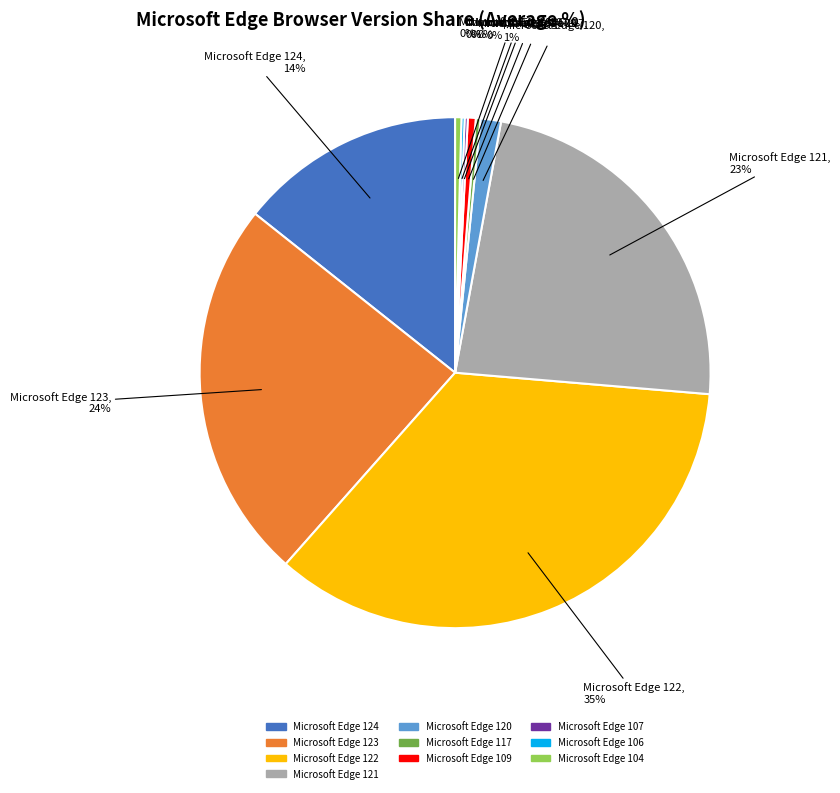

What is the largest slice in the pie chart?

Microsoft Edge 122